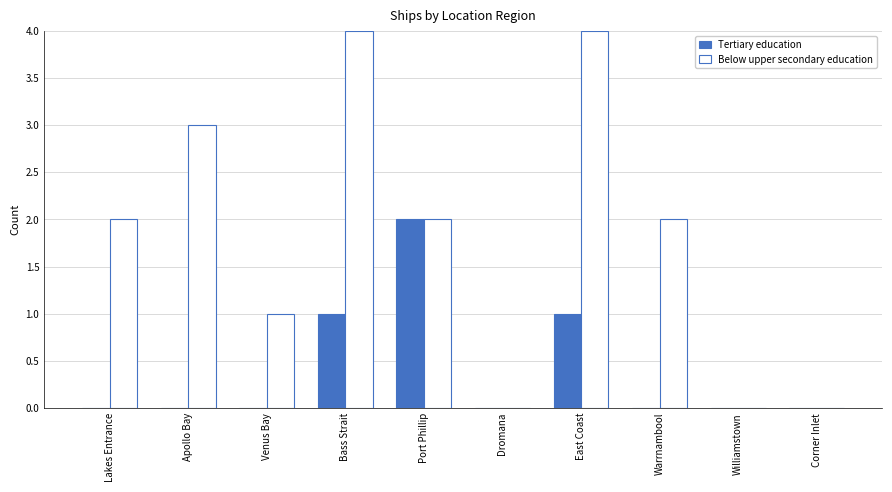

True or false: Tertiary education has a value of 0 at Corner Inlet.

True